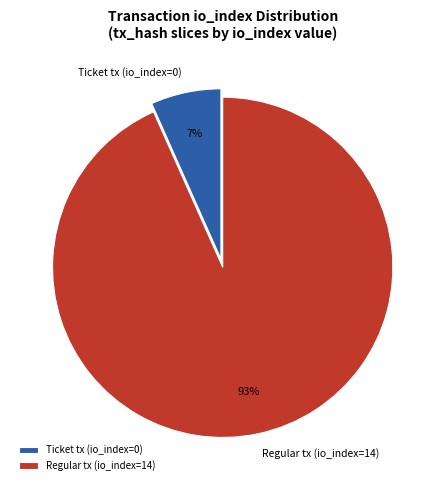

How many segments does this pie chart have?

2